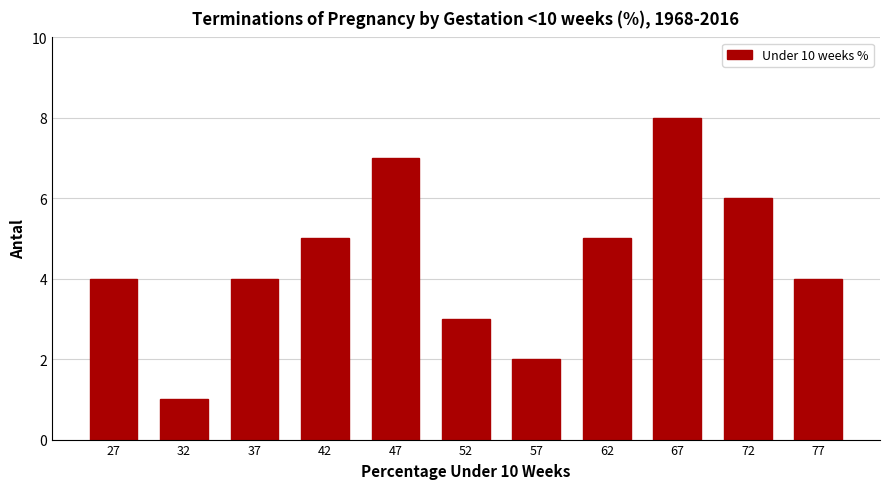

What is the height of the bar covering 45 to 50 on the x-axis? The values are not printed on the chart, so give them approximately, as read against the axis.

7